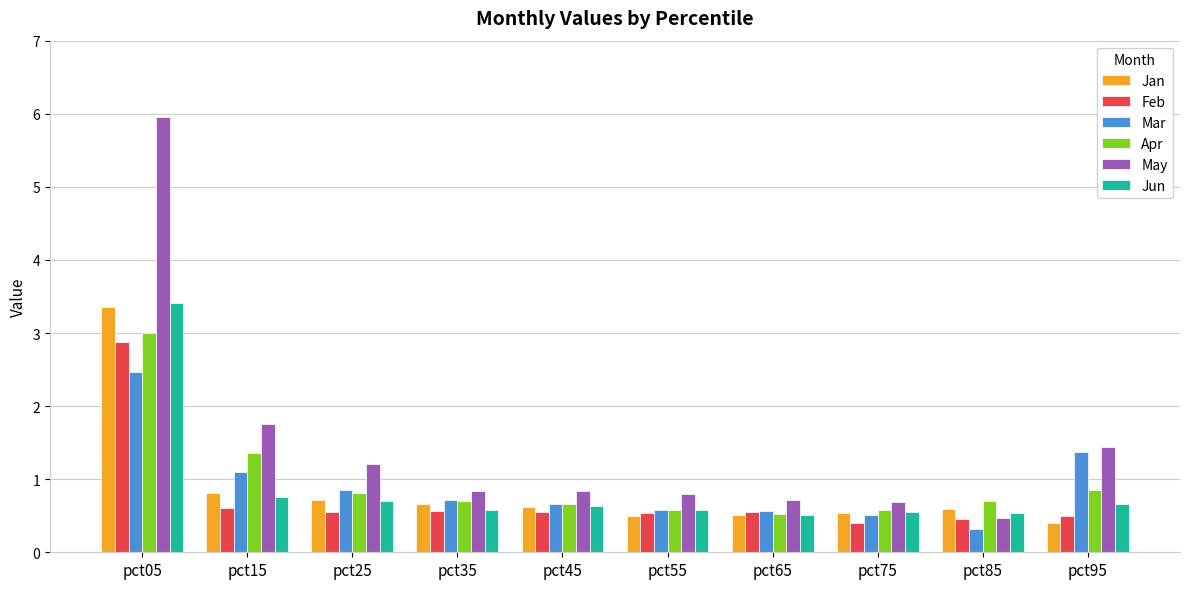

At how many categories does at least one series exceed 0?

10